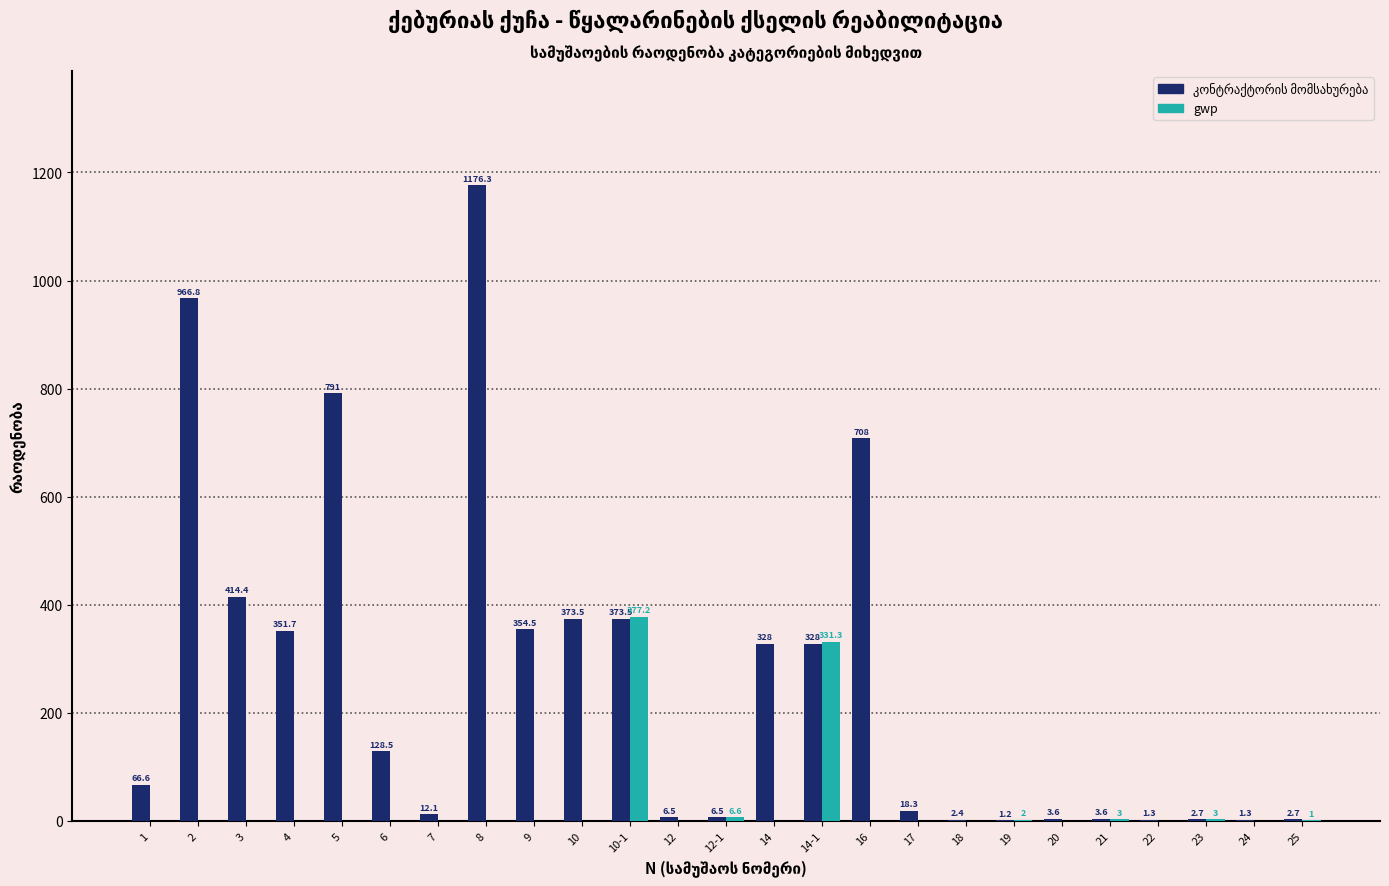

Which series changed the most between 1 and 10-1?

gwp